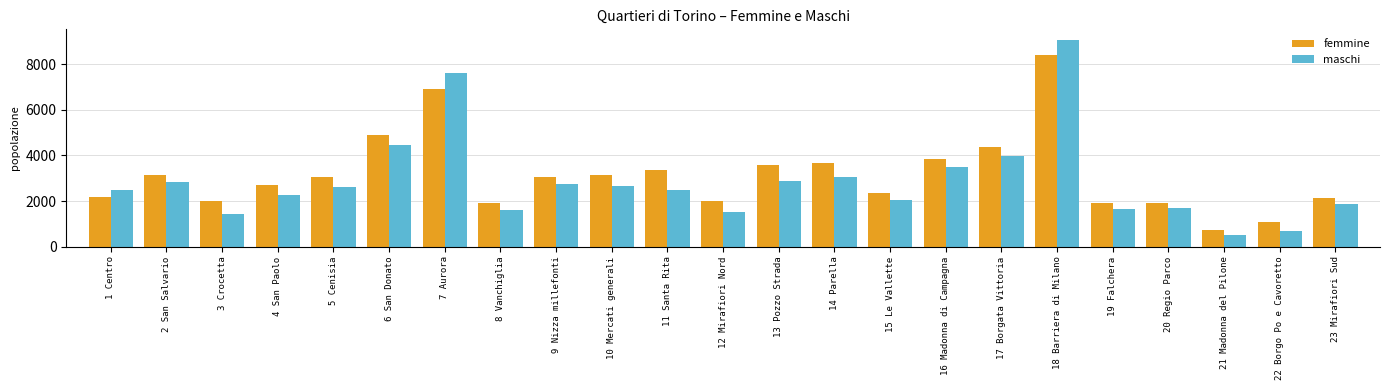

What is the maximum value for femmine?

8420